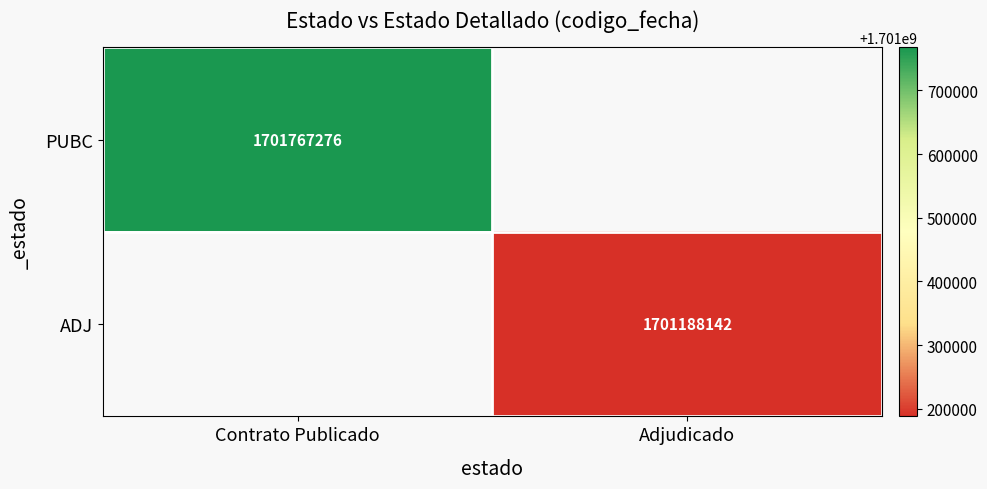

The ADJ series shows 1701188142 at Adjudicado. True or false?

True